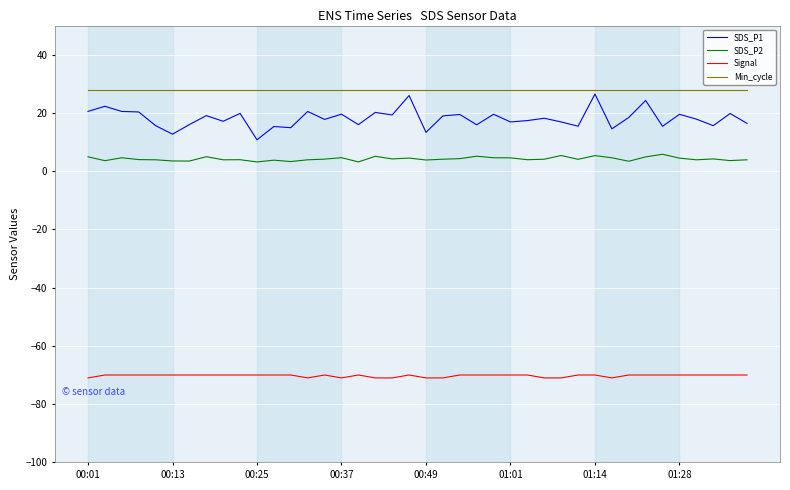

What is the minimum value for Signal?

-71.0